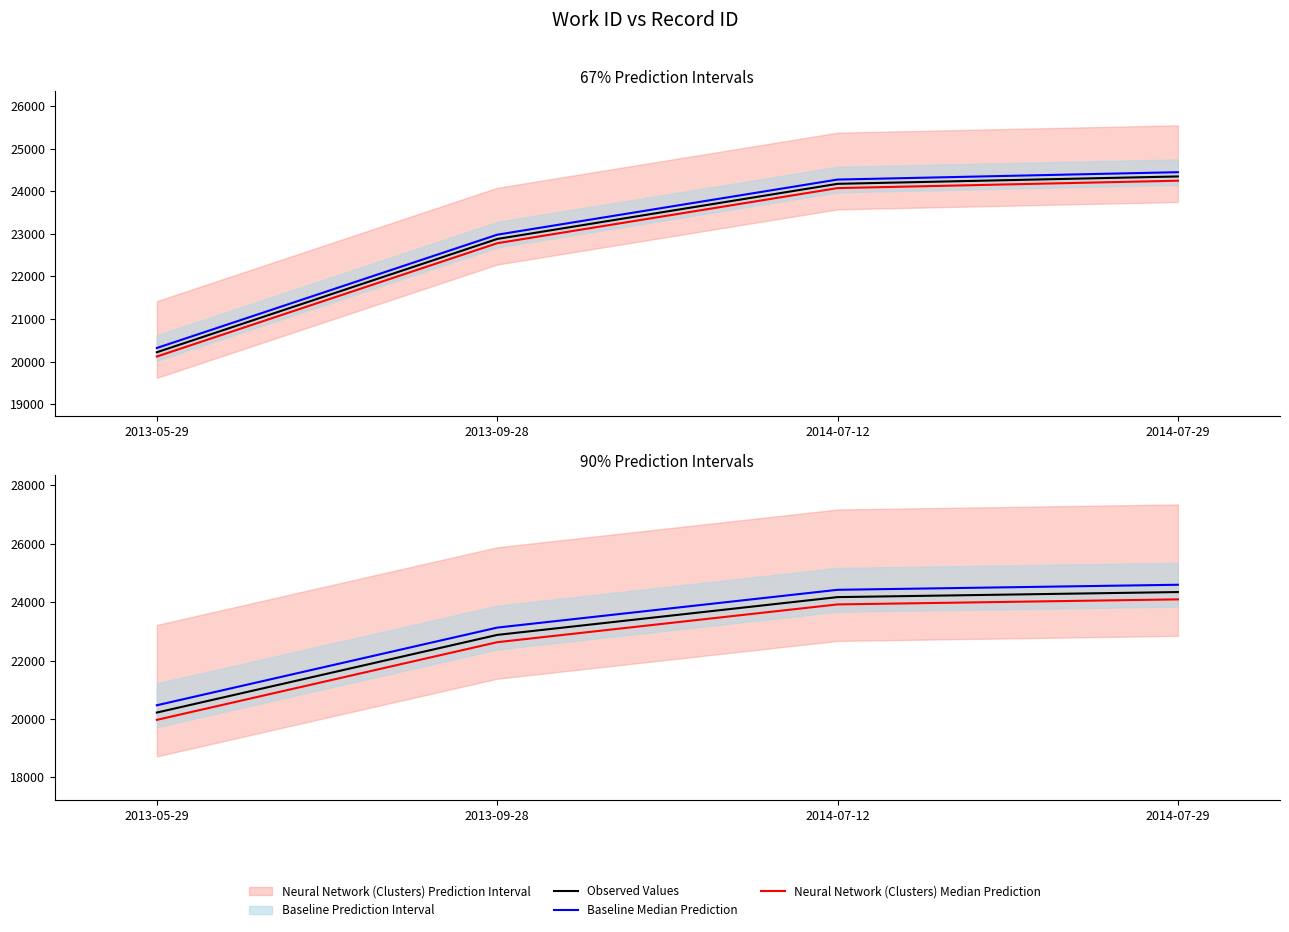

What is the average value of the Observed Values series?

22904